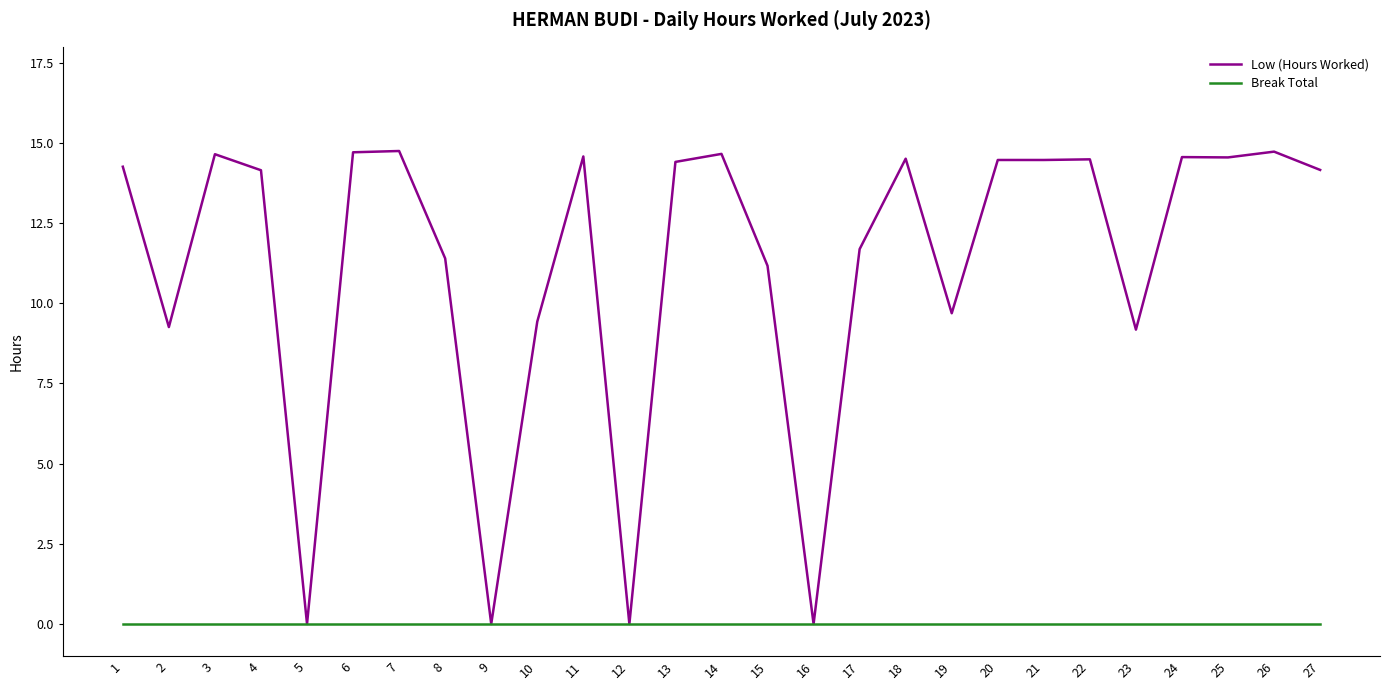

Which series has the widest spread of values?

Low (Hours Worked)